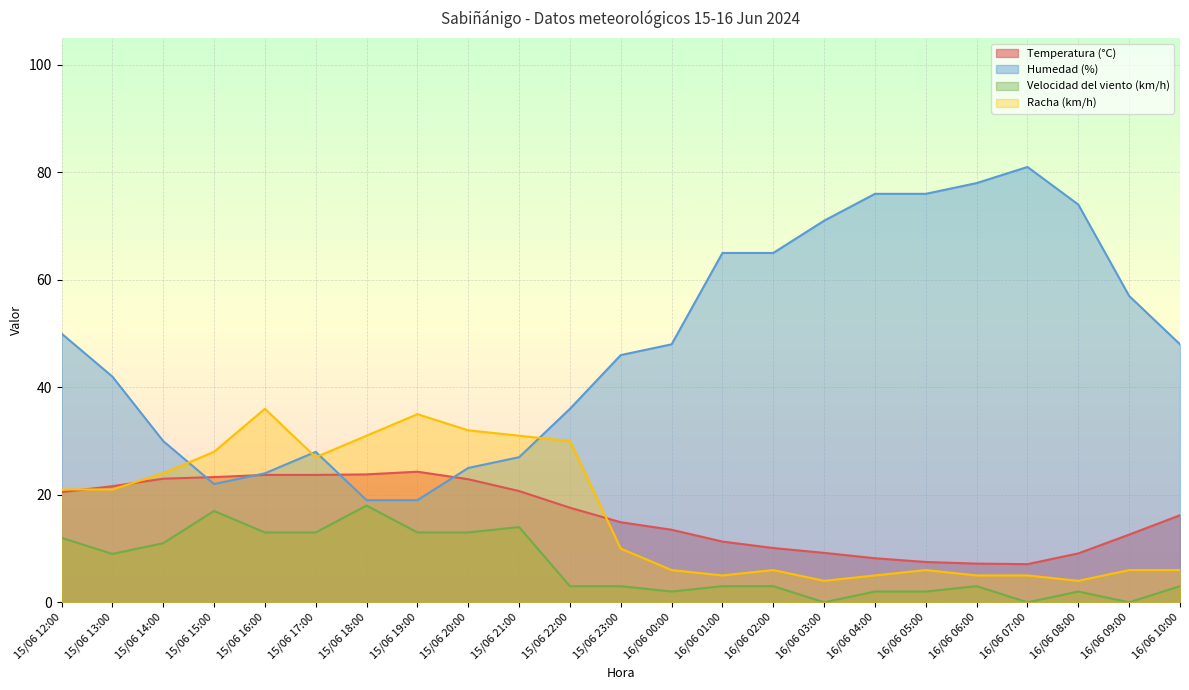

True or false: Velocidad del viento (km/h) and Temperatura (°C) intersect in this chart.

False